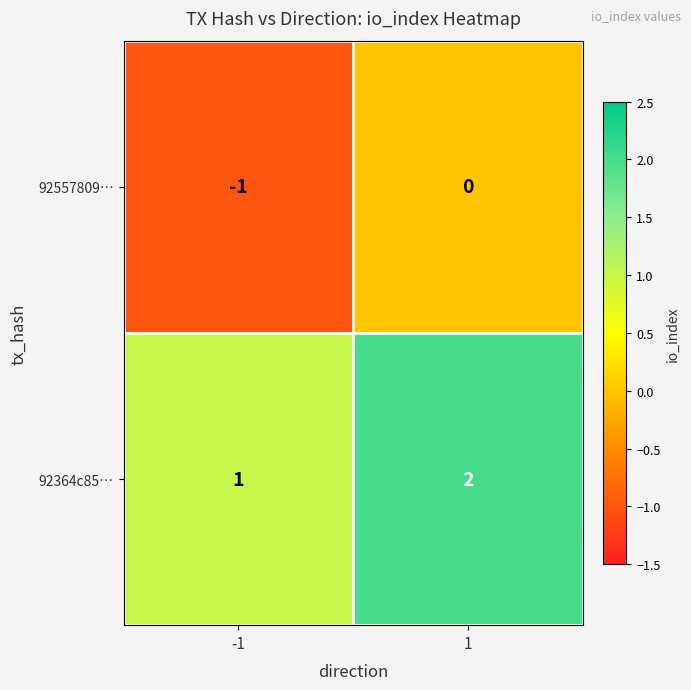

List the series in order of their overall mean, lowest first.

92557809…, 92364c85…